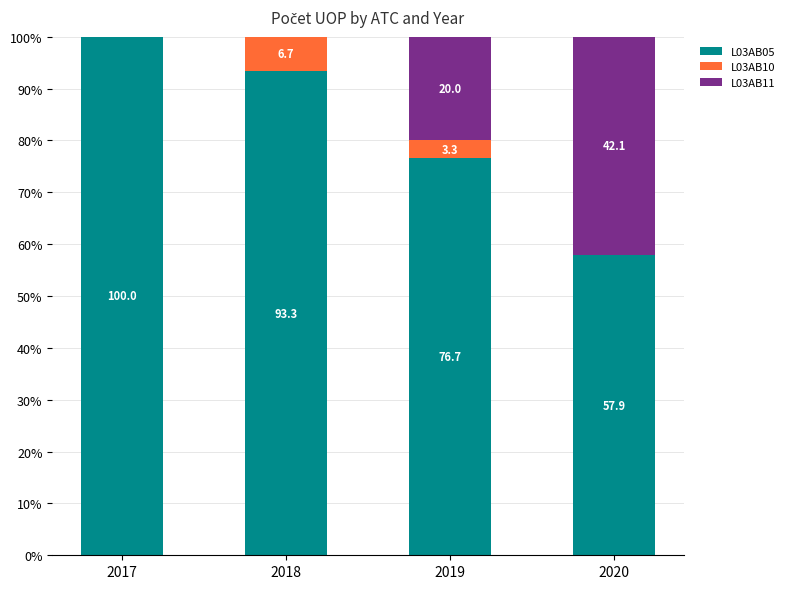

The value of L03AB05 at 2018 is 25.0. True or false?

False